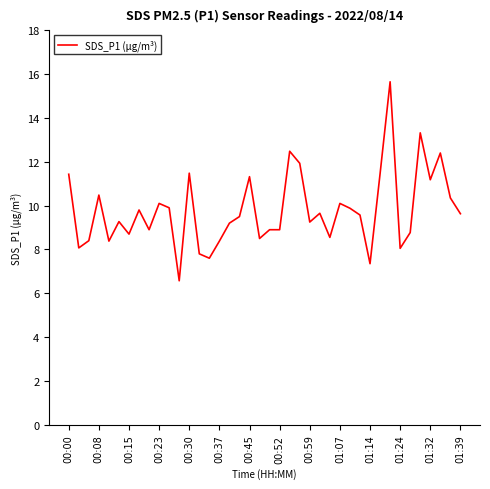

What is the maximum value shown in the chart?

15.7